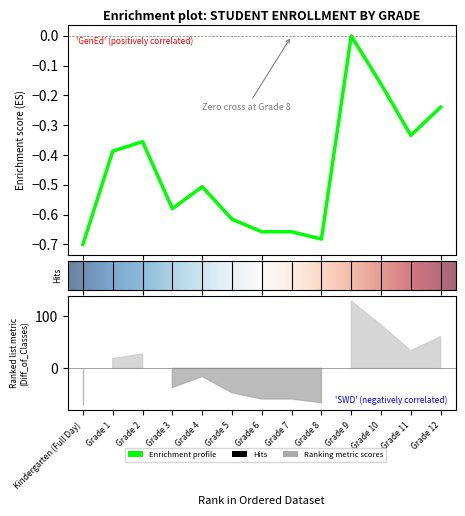

What is the sum of all values?

-5.9